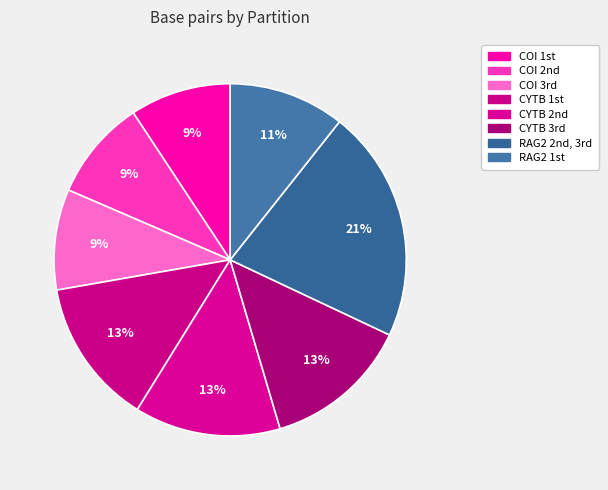

How many slices are in this pie chart?

8